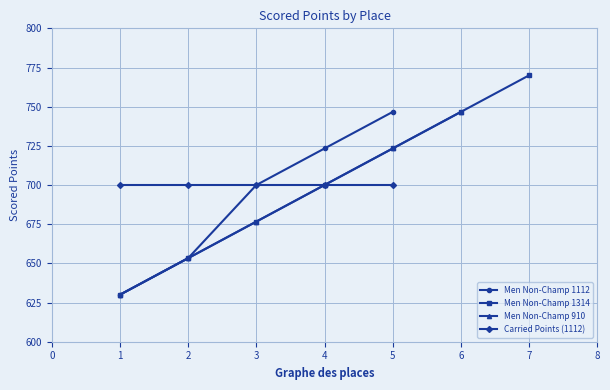

The Women Non-Champ 1112 series shows 336.6 at 6. True or false?

False